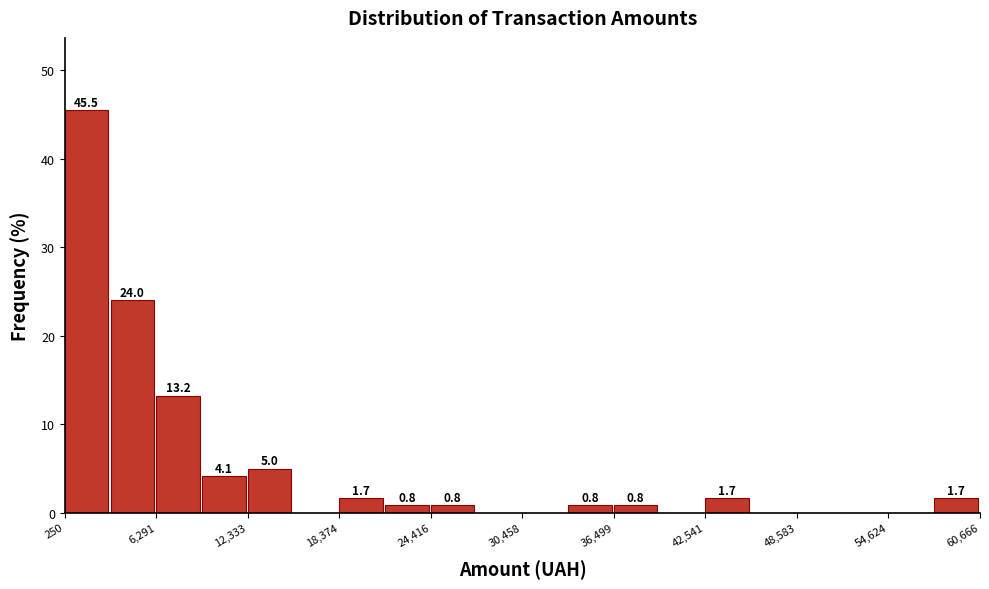

Around what value on the x-axis is the tallest bar? Give the approximate position of its centre, as read against the axis.

2000